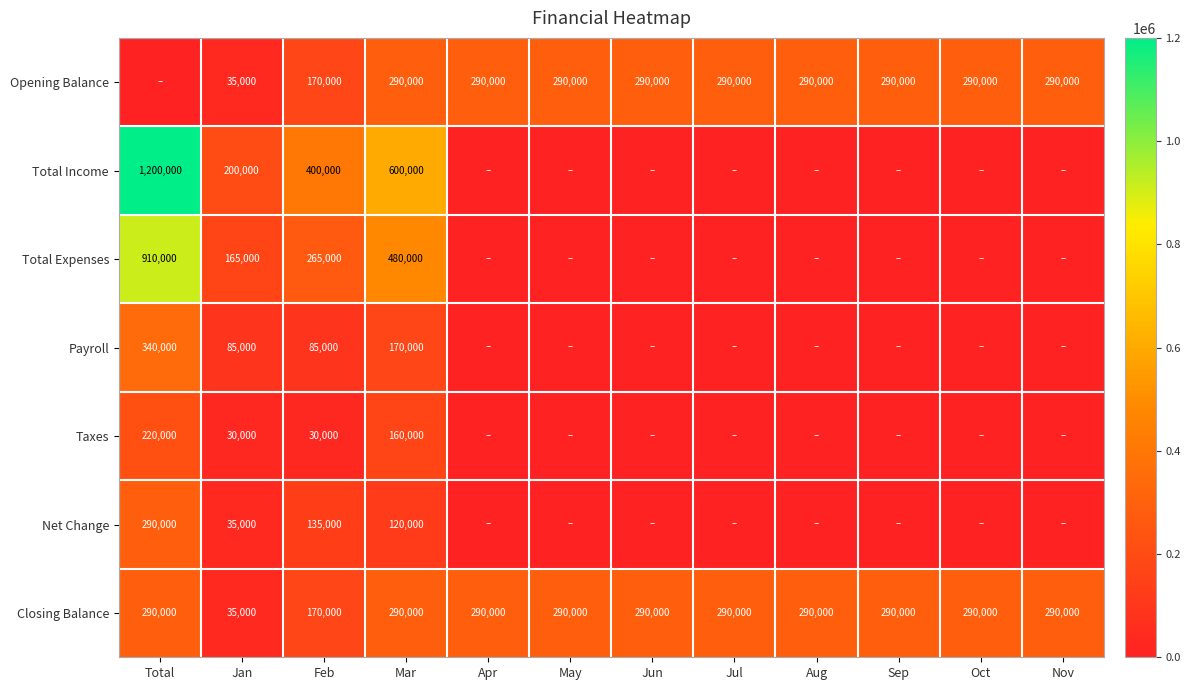

What is the spread (max minus min) of values at Mar?

480000